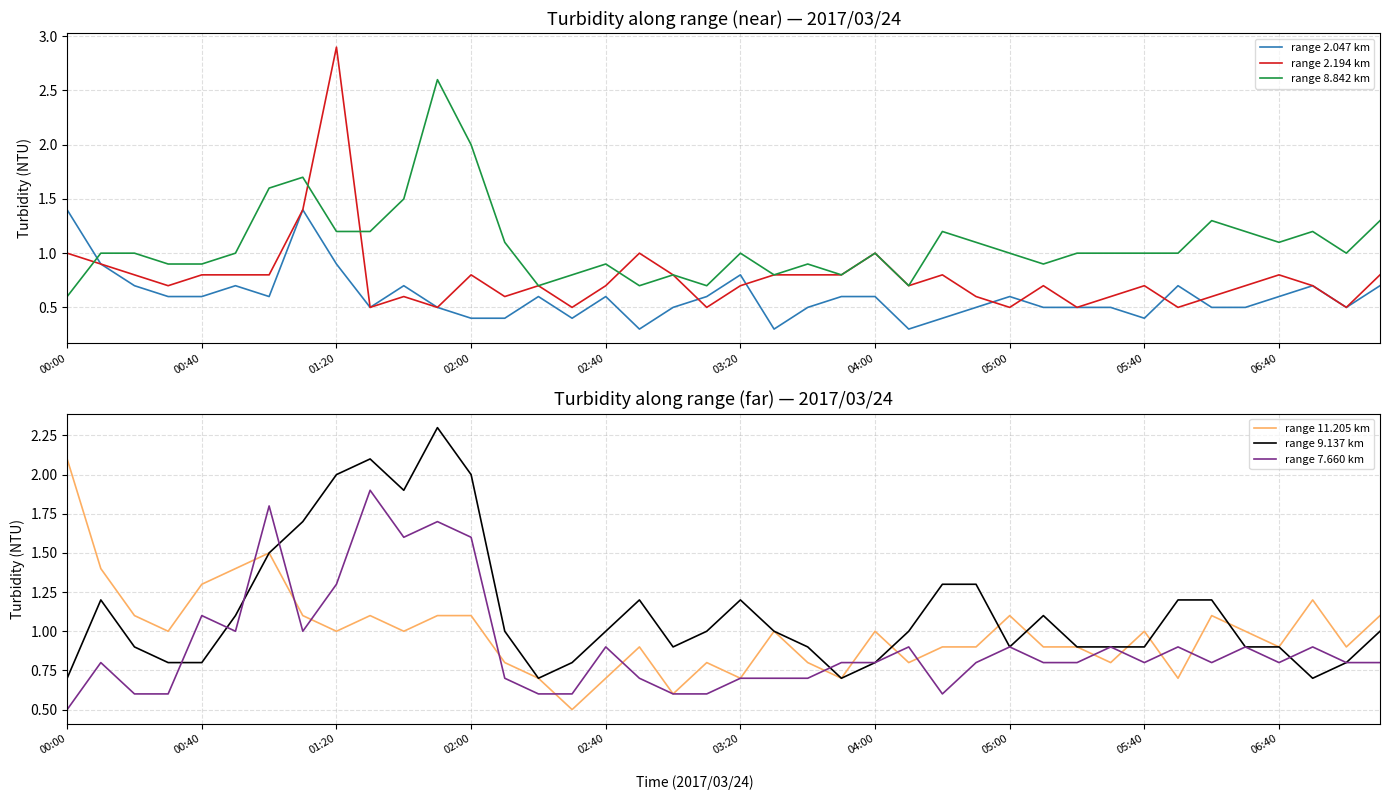

What is the value of the range 9.137 km point at the 18th from the left?

1.2